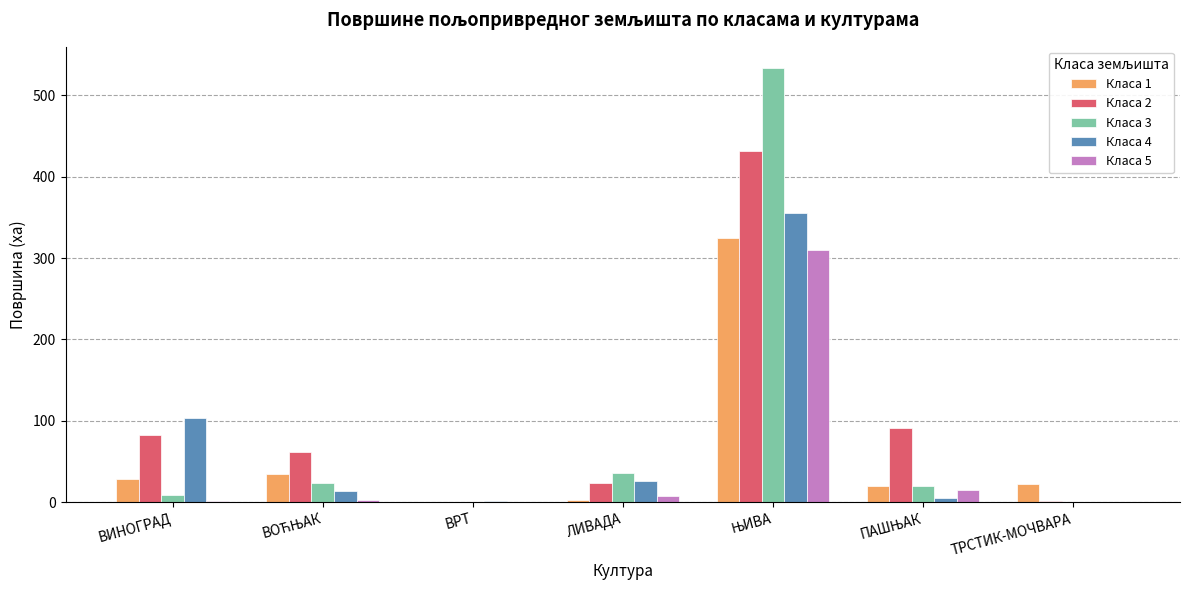

Is it true that Класа 3 equals 265.4 at ТРСТИК-МОЧВАРА?

False